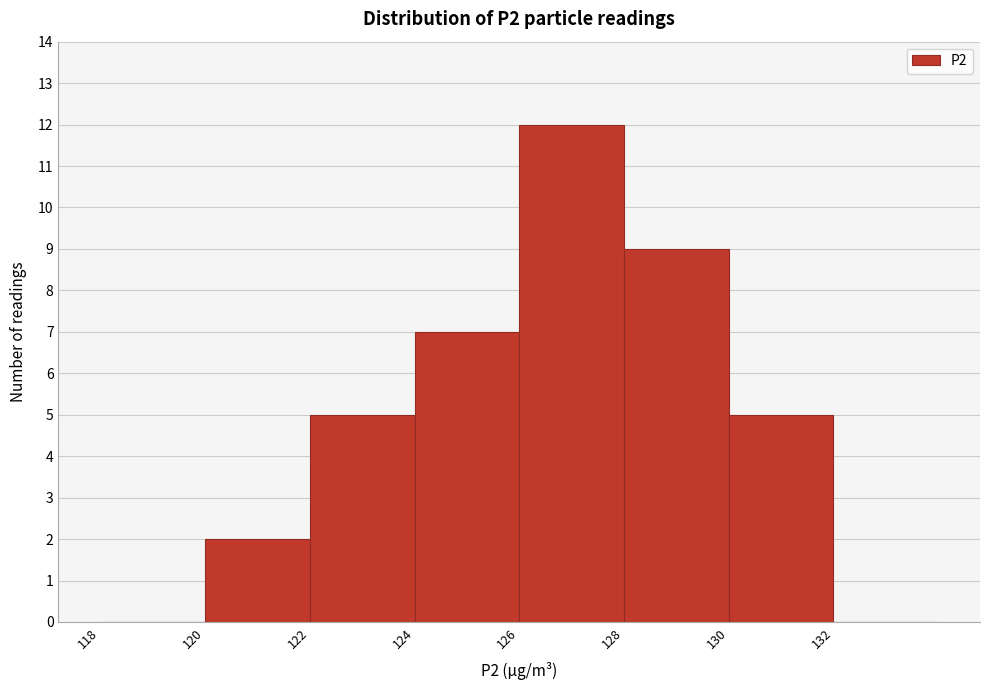

How tall is the bar that spans 128 to 130 on the x-axis? The values are not printed on the chart, so give them approximately, as read against the axis.

9